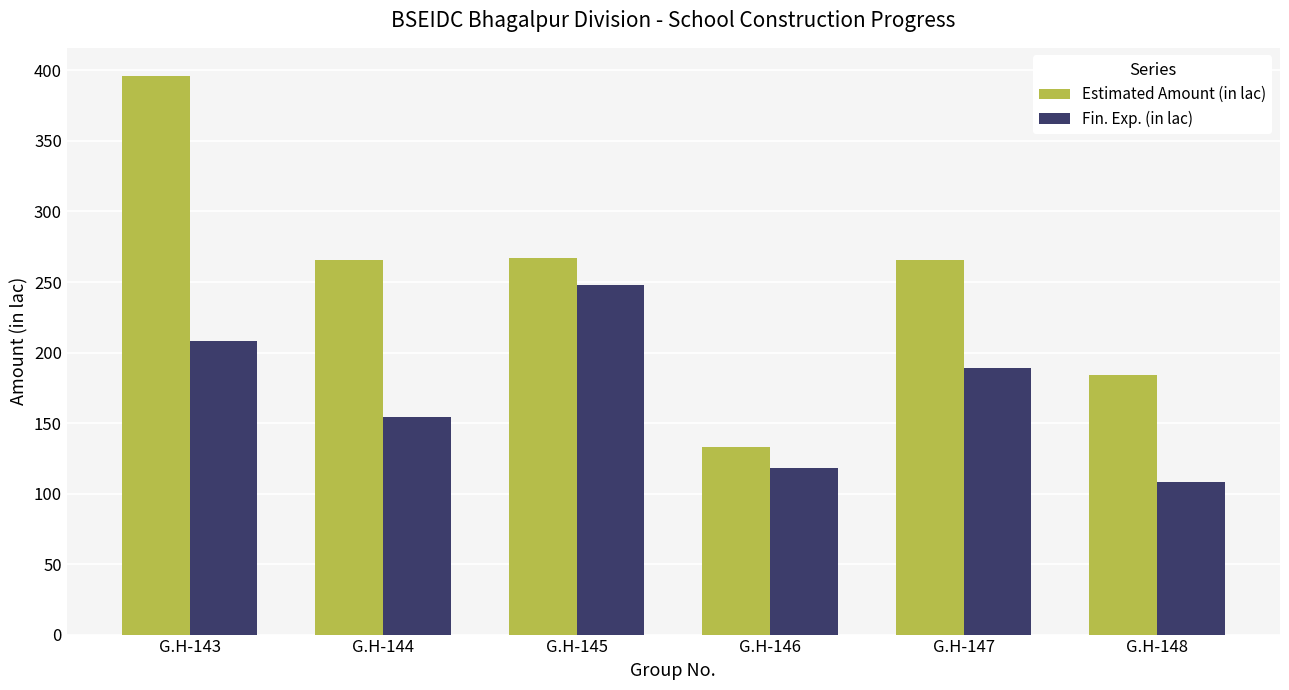

Which series has the widest spread of values?

Estimated Amount (in lac)